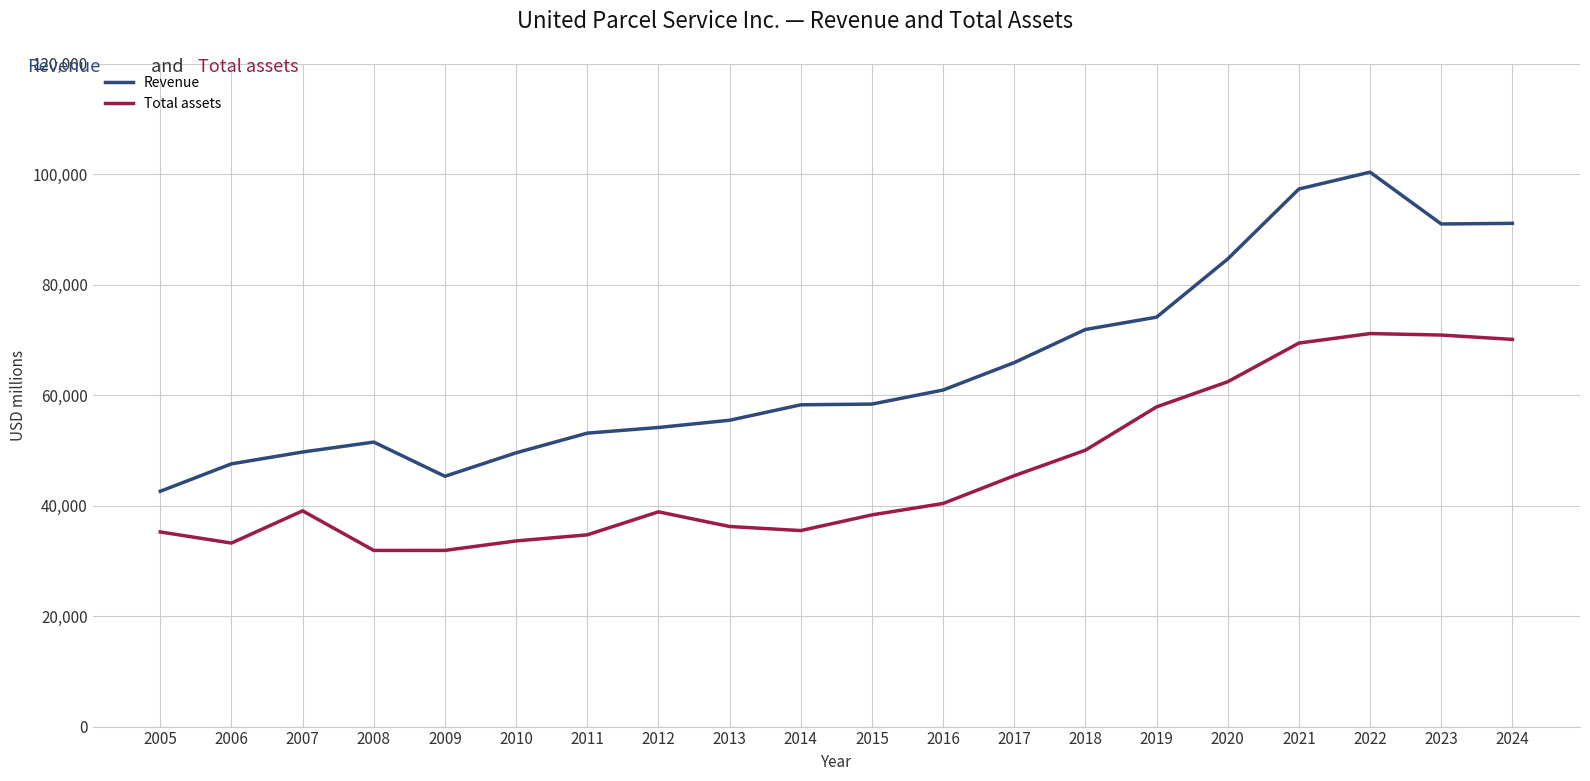

Rank the series by their maximum value, from highest to lowest.

Revenue, Total assets